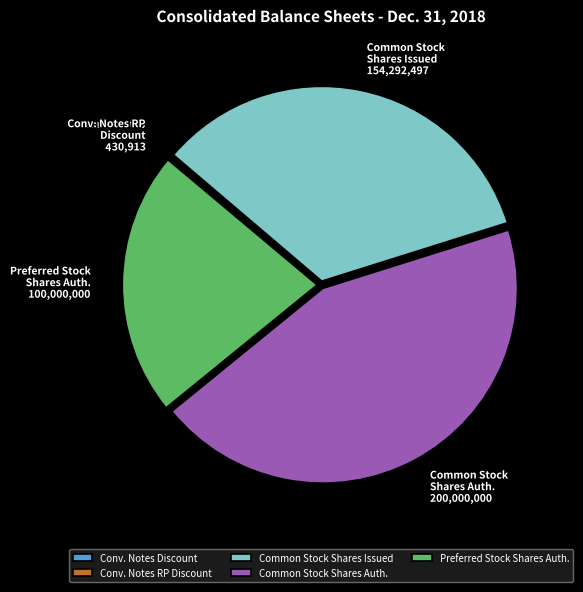

Between Common Stock Shares Issued and Preferred Stock Shares Auth., which is larger?

Common Stock Shares Issued